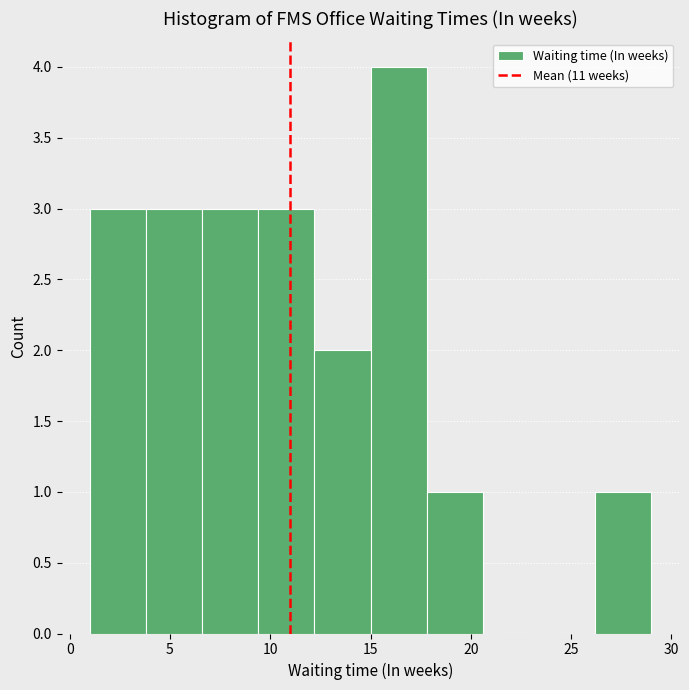

Reading left to right, list every bar in this chart as the range it spans on the x-axis followed by its height. Neither the bar edges nor the heights are printed on the chart, so give them approximately, as read against the axes.

1.0 to 3.8: 3
3.8 to 6.6: 3
6.6 to 9.4: 3
9.4 to 12.2: 3
12.2 to 15.0: 2
15.0 to 17.8: 4
17.8 to 20.6: 1
20.6 to 23.4: 0
23.4 to 26.2: 0
26.2 to 29.0: 1